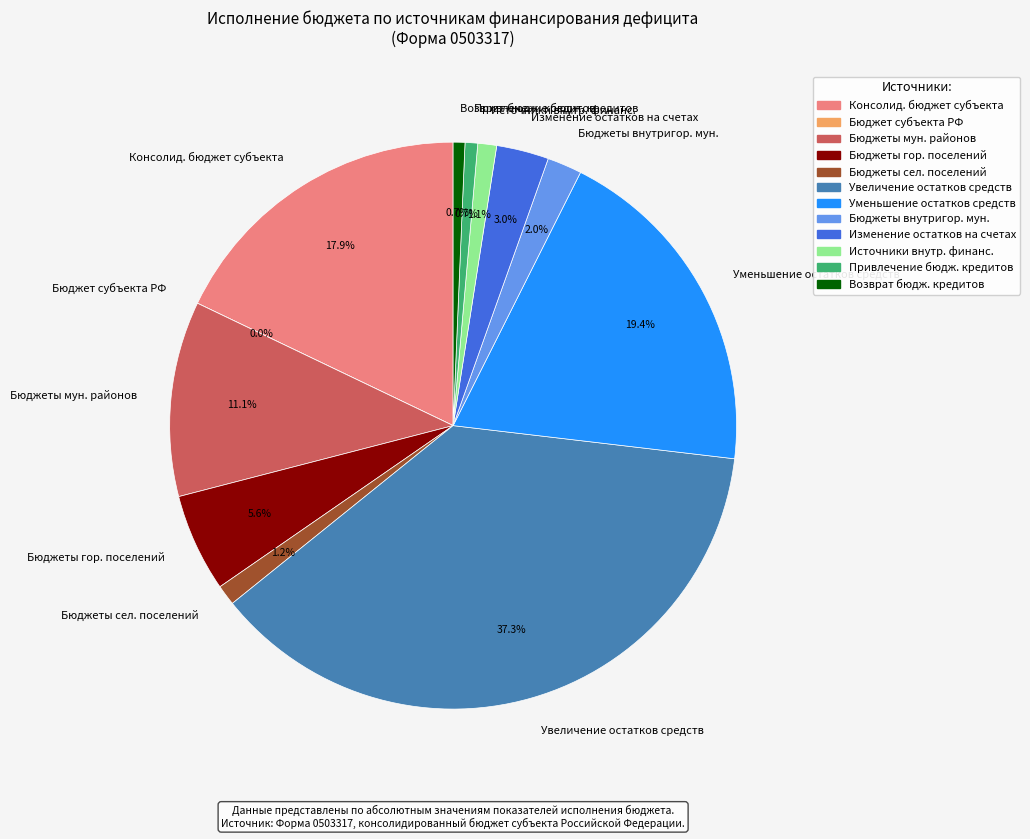

Which category has the smallest portion of the pie?

бюджет субъекта Российской Федерации